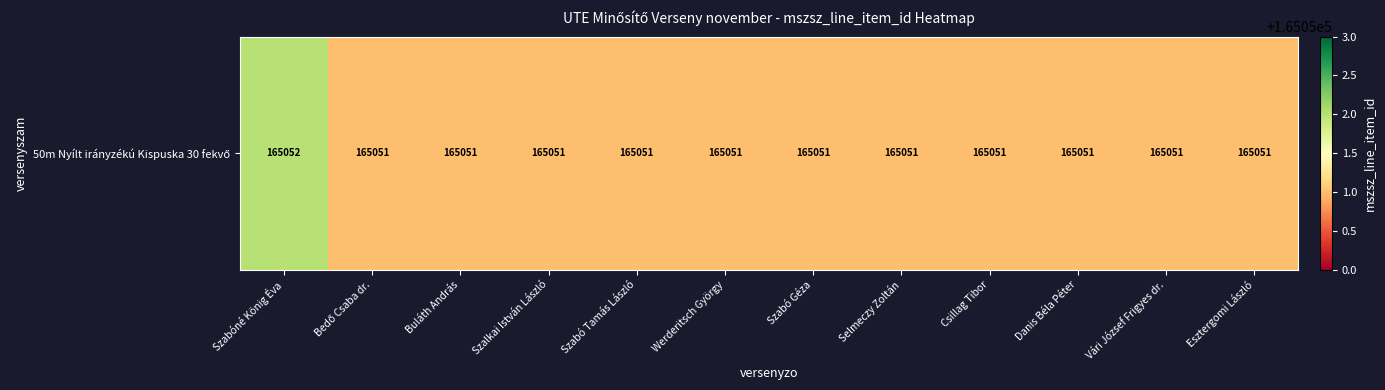

Is it true that the value at Bedő Csaba dr. is 234756?

False